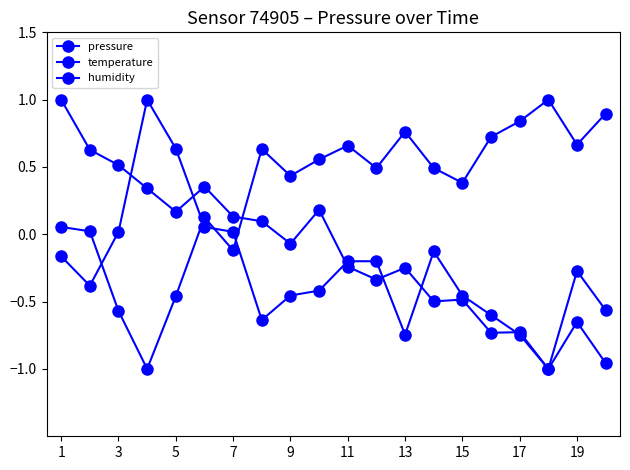

Is this an area chart (filled region under the line)?

No